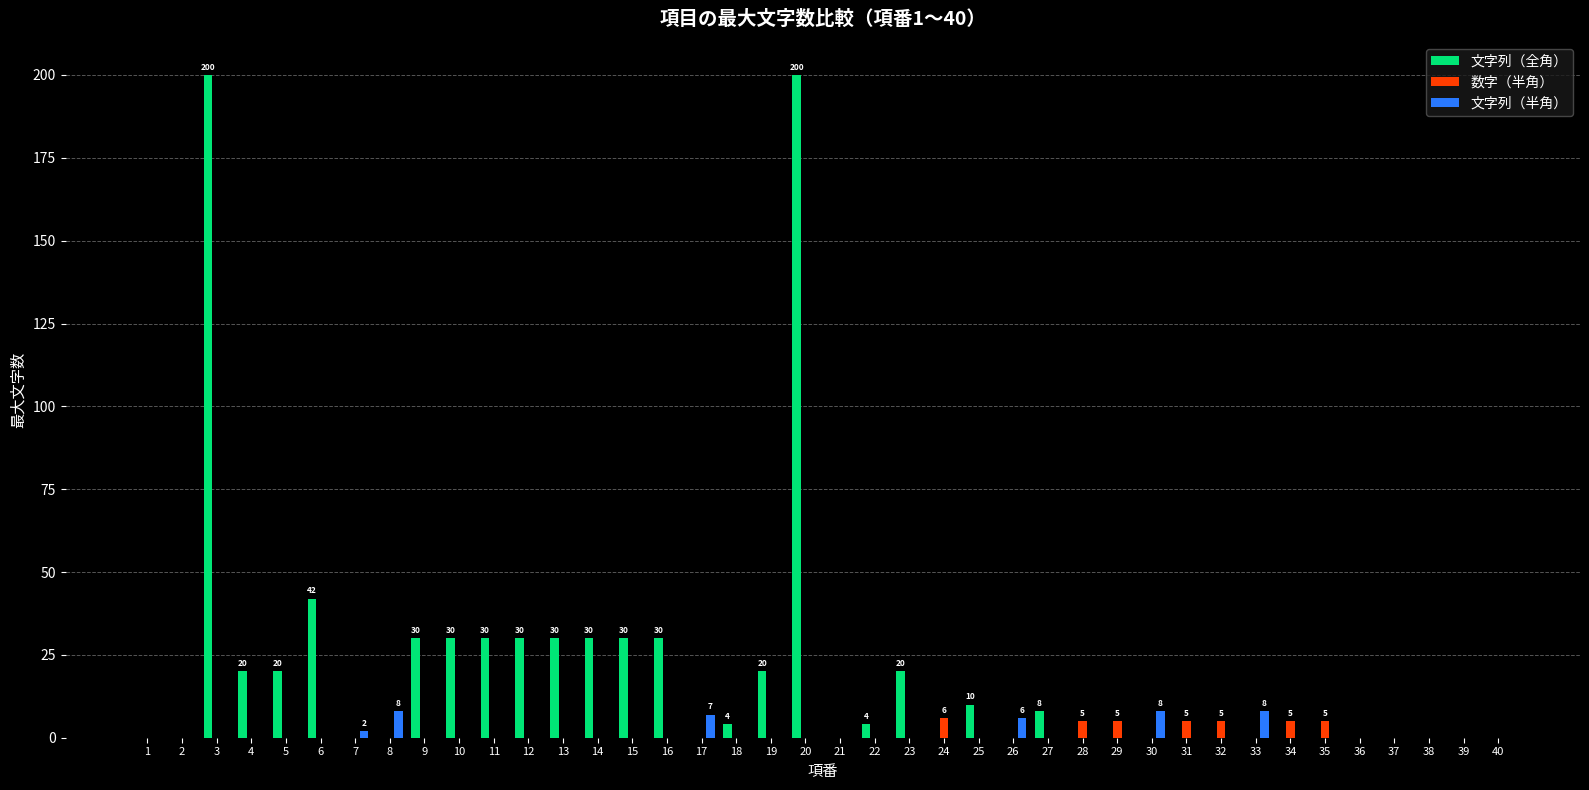

The value of 文字列（全角） at 13 is 30. True or false?

True